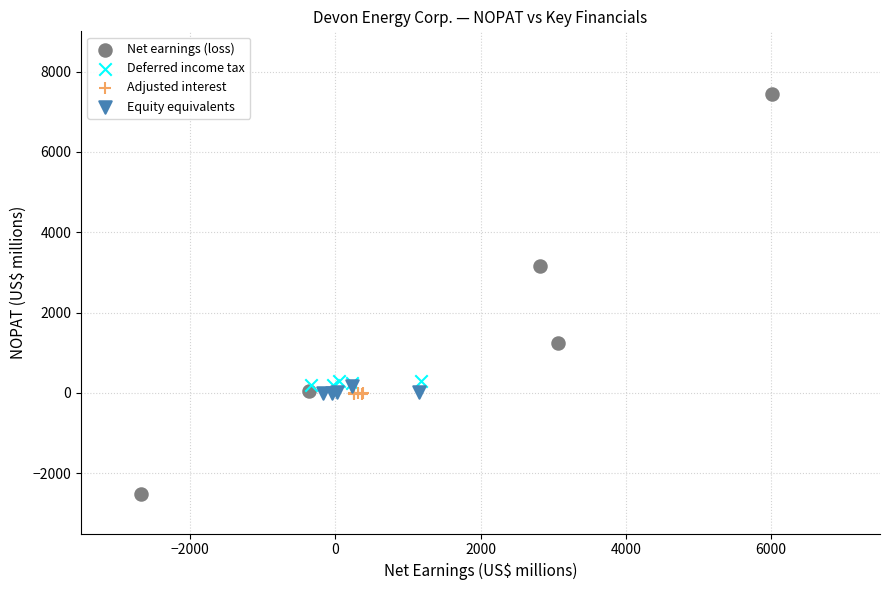

Which series contains the lowest Y value?

Net earnings (loss)